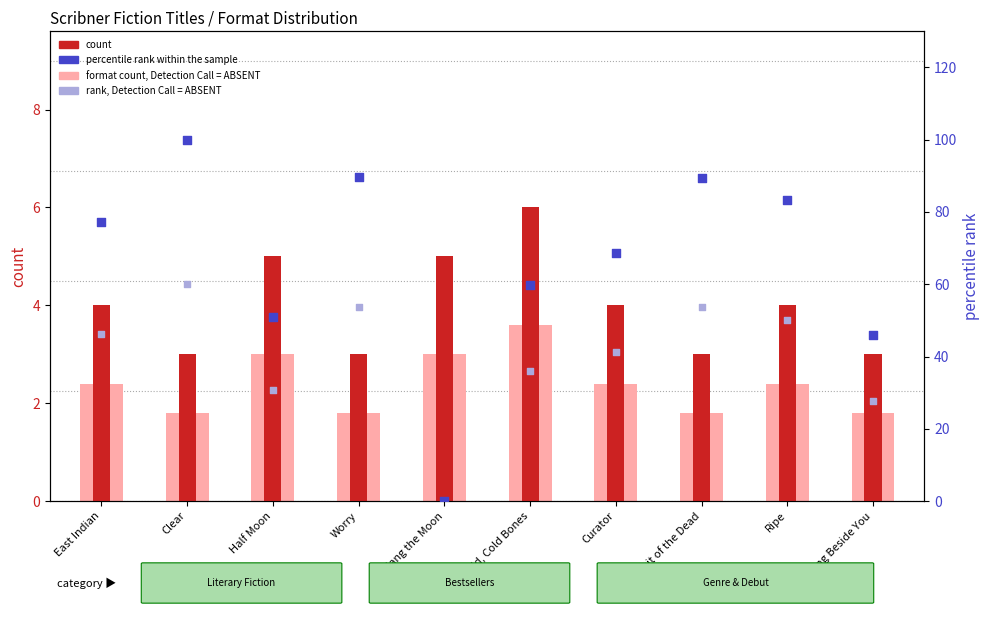

Is the value of count at Half Moon greater than the value of rank, Detection Call = ABSENT at East Indian?

No